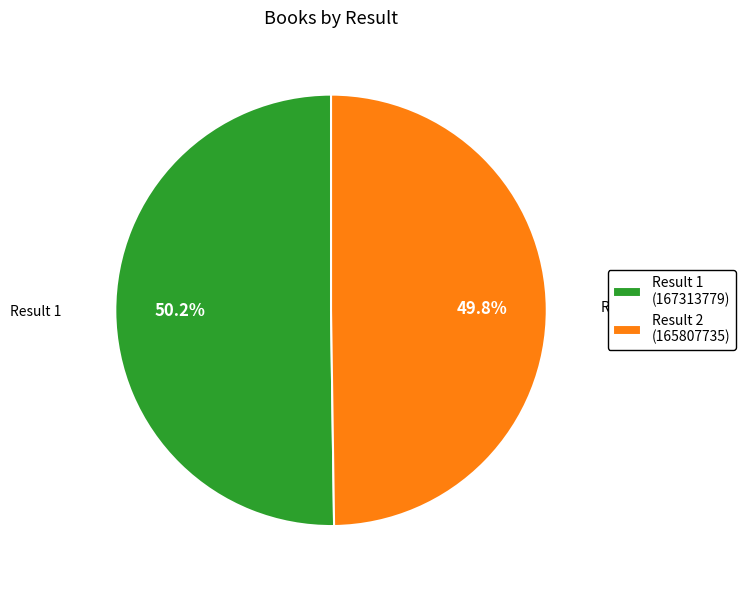

Is there any slice that represents more than half of the pie?

Yes